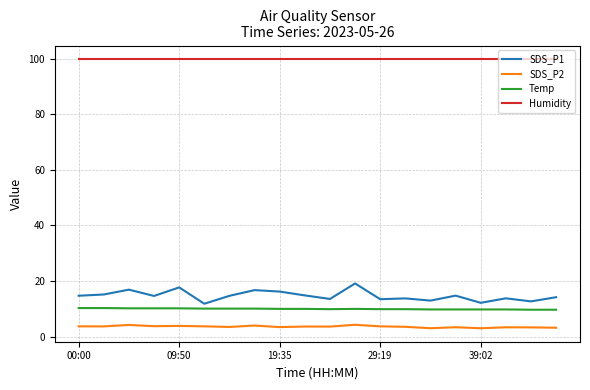

What is the average value of the SDS_P1 series?

14.7